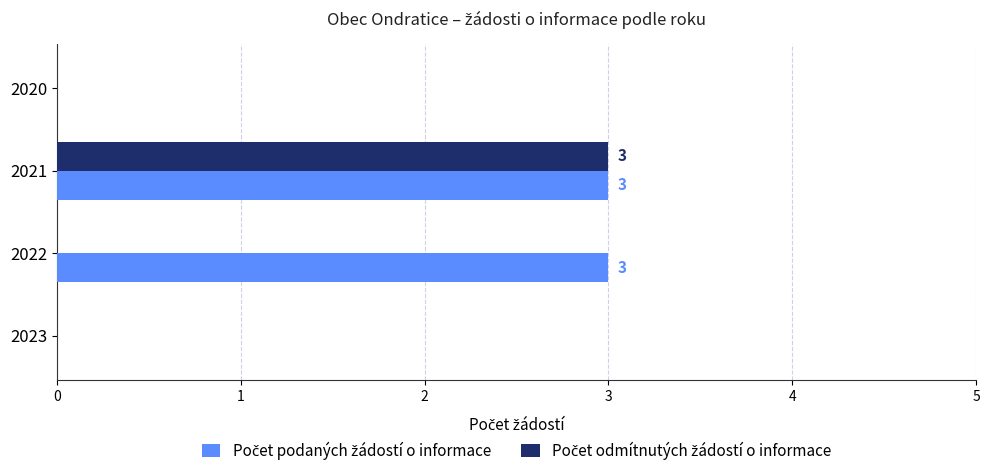

At which category is the sum across all series the highest?

2021